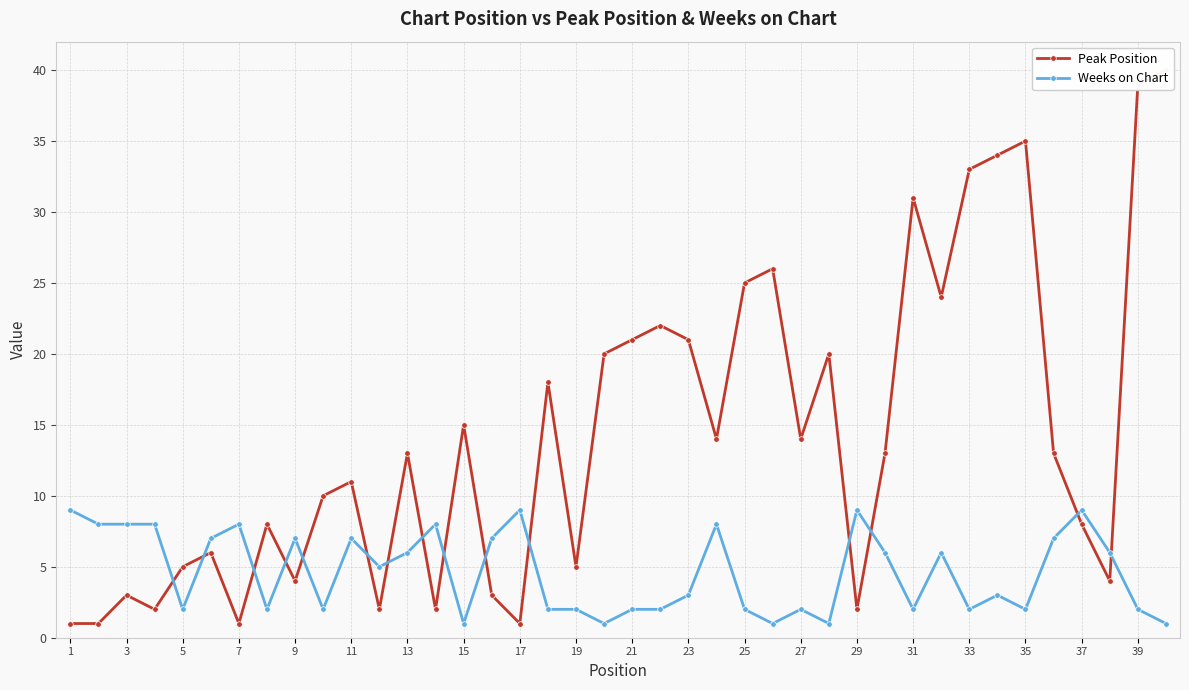

How many lines are shown in the chart?

2